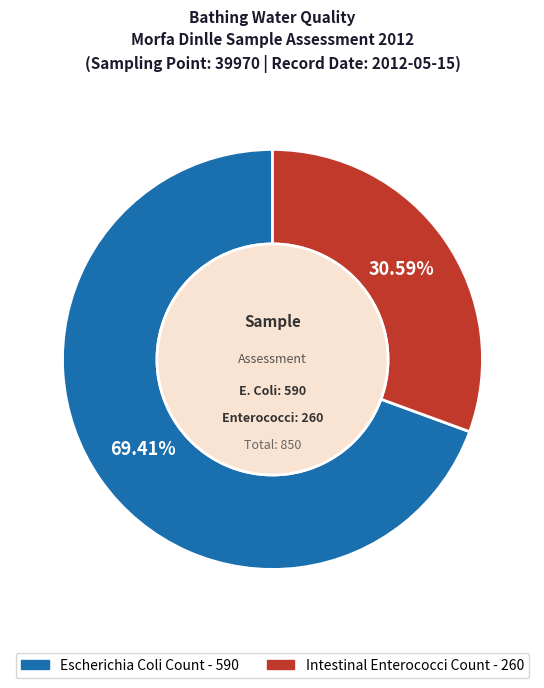

Is there a majority slice in this chart?

Yes